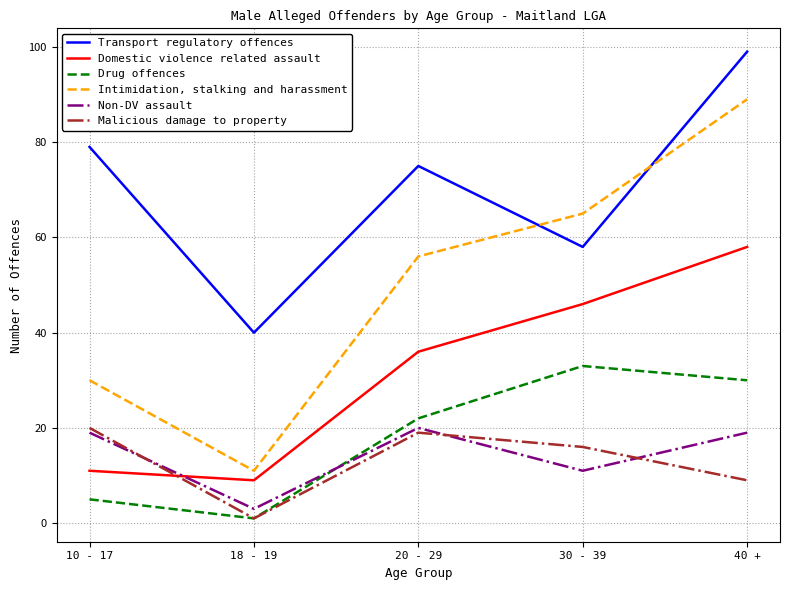

What is the difference between the maximum and minimum values in the Non-DV assault series?

17